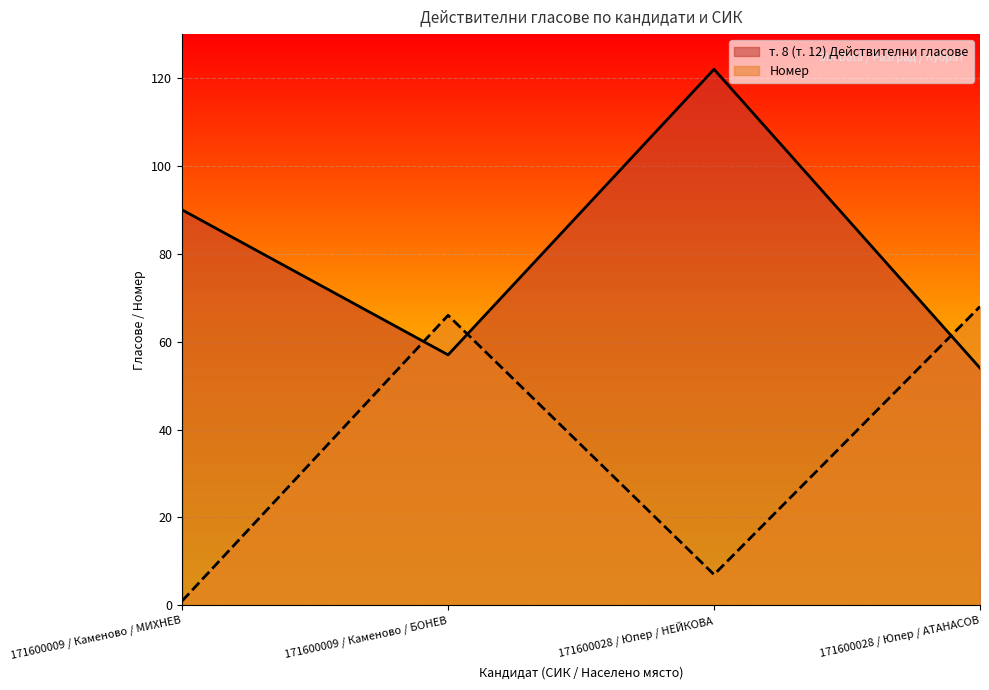

True or false: Номер and т. 8 (т. 12) Действителни гласове cross at least once.

True